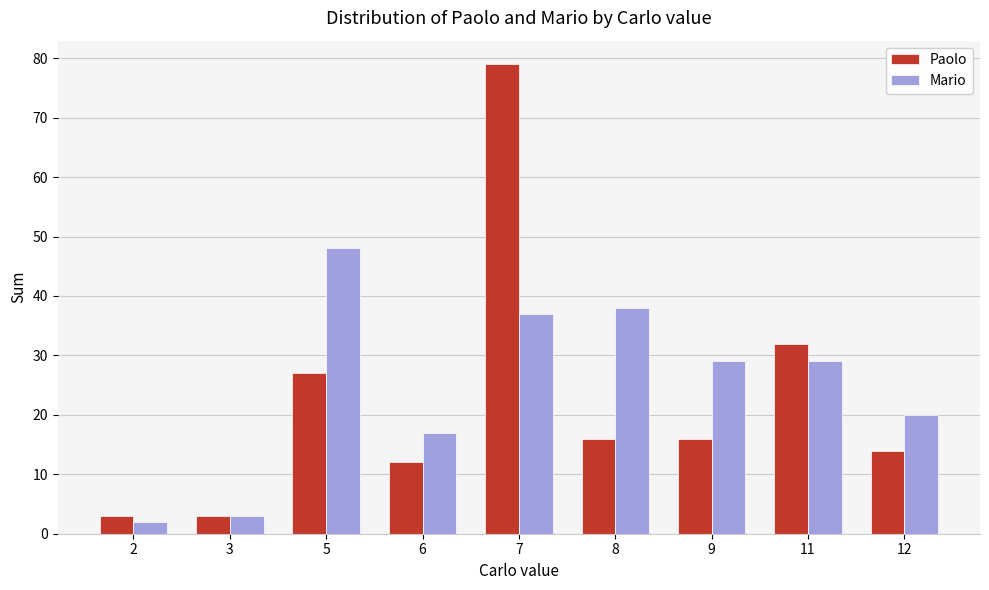

Reading right to left, list all the values displayed in this chart.

Paolo: 14	32	16	16	79	12	27	3	3
Mario: 20	29	29	38	37	17	48	3	2